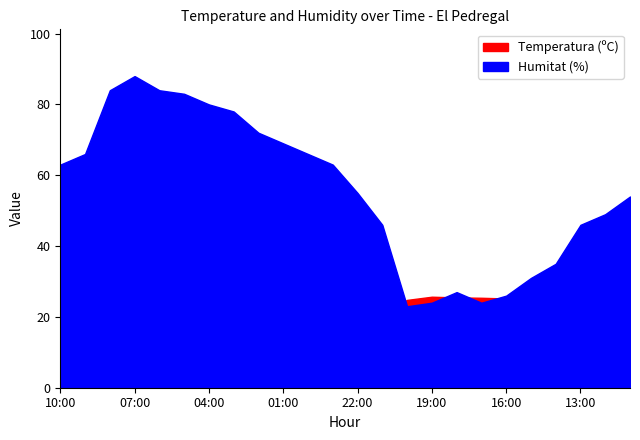

Rank the categories by Temperatura (ºC) value from lowest to highest.

07:00, 05:00, 06:00, 04:00, 03:00, 02:00, 08:00, 01:00, 00:00, 23:00, 09:00, 22:00, 10:00, 11:00, 12:00, 21:00, 13:00, 14:00, 15:00, 20:00, 16:00, 17:00, 18:00, 19:00